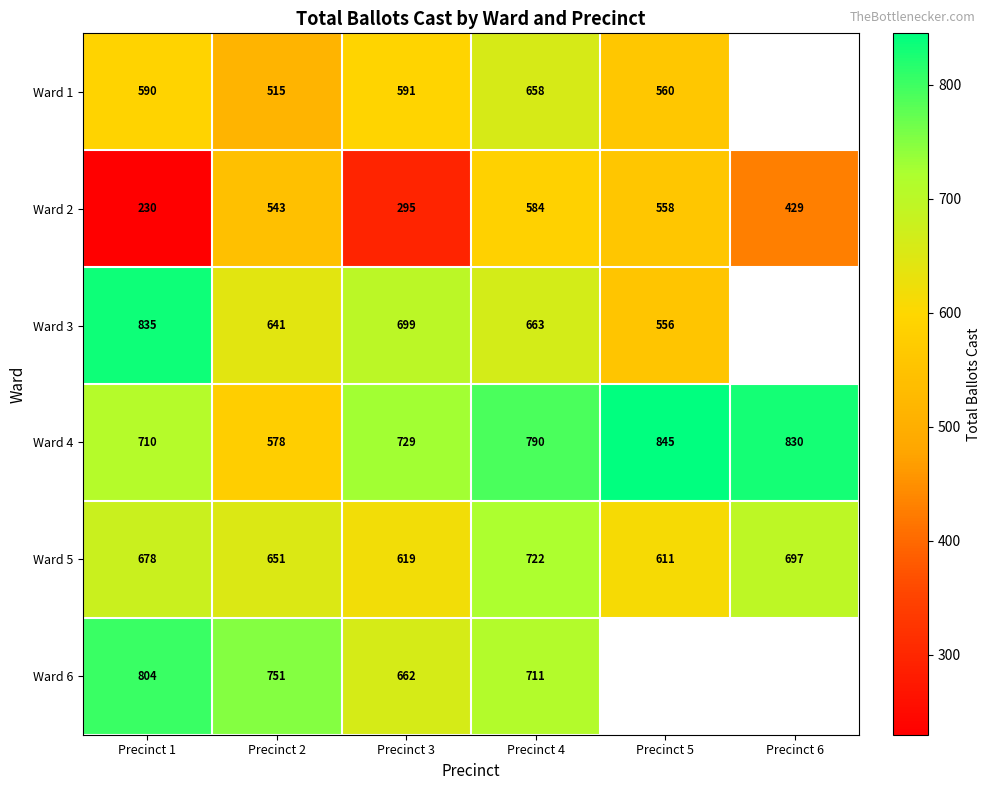

How many categories are shown in the chart?

6